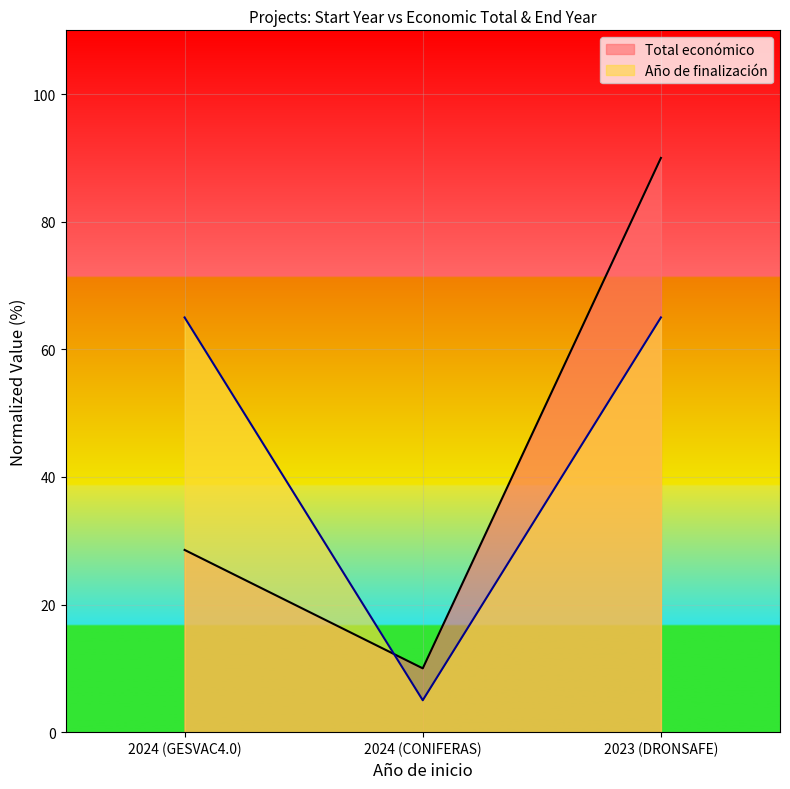

List the series in order of their peak value, lowest first.

Año de finalización, Total económico